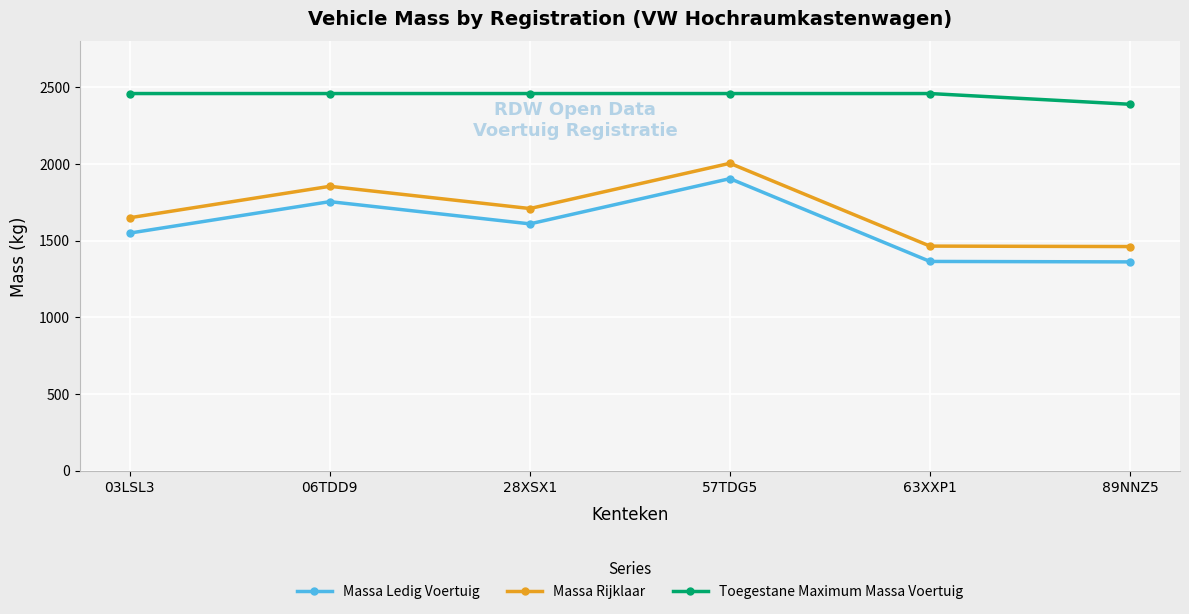

What is the minimum value for Massa Ledig Voertuig?

1362